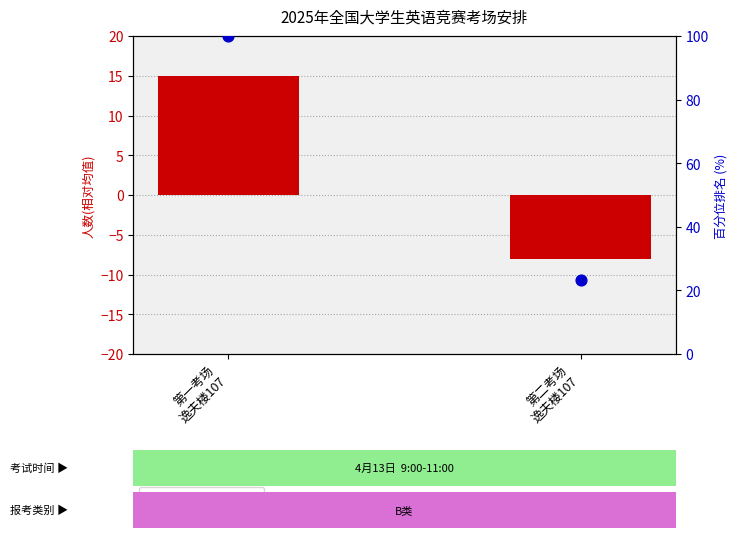

Which series has the largest Y range (max minus min)?

百分位排名